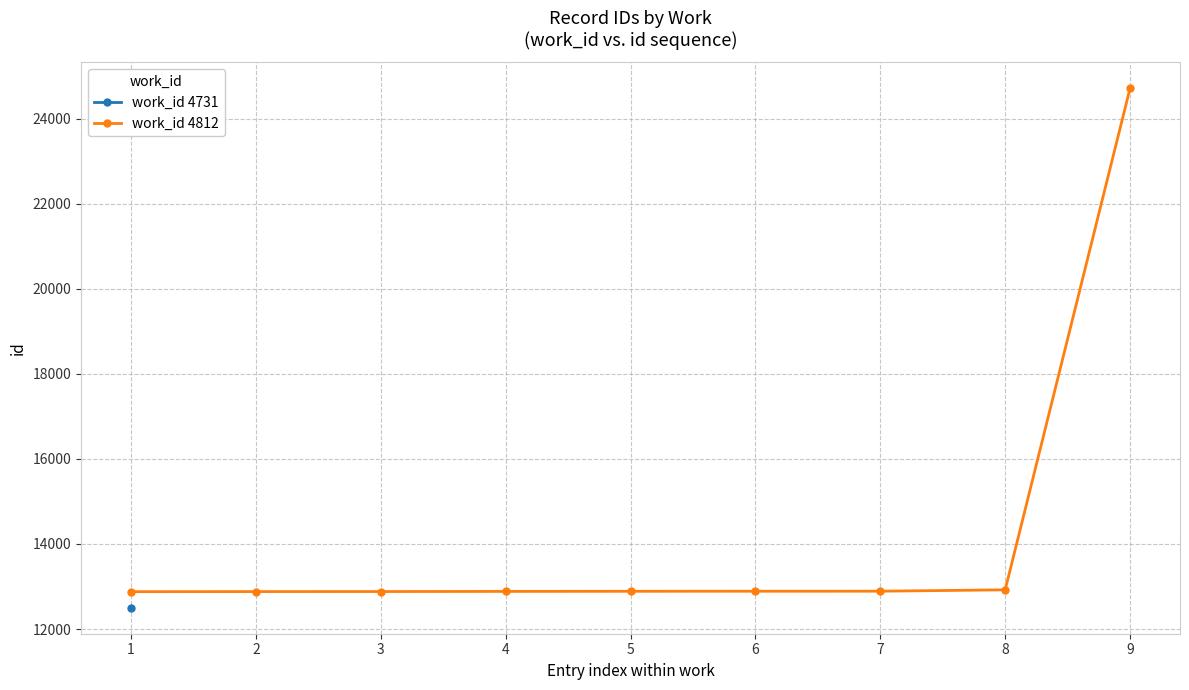

At which label is the value closest to 18796?

8